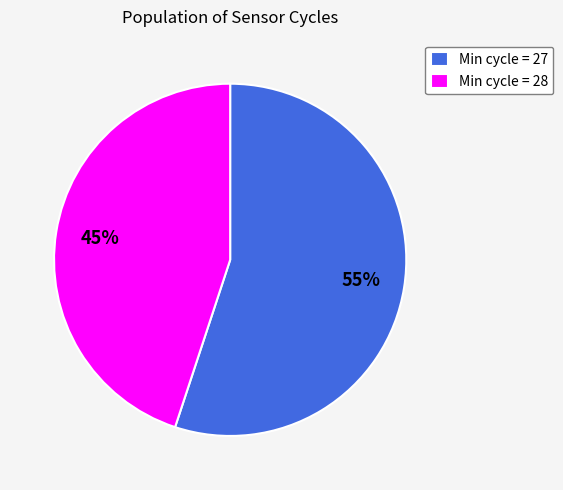

Approximately how many times larger is the value at Min cycle = 27 compared to Min cycle = 28?

1.2